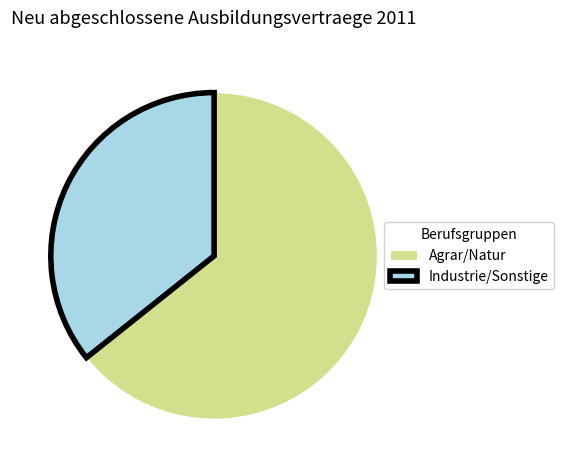

Is there a majority slice in this chart?

Yes